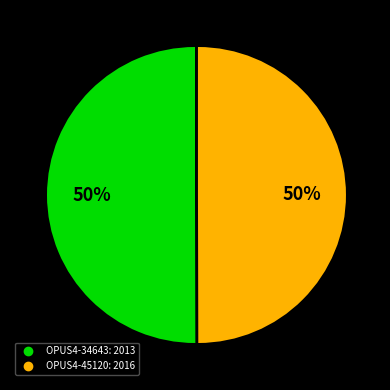

True or false: OPUS4-45120 accounts for 56% of the total.

False